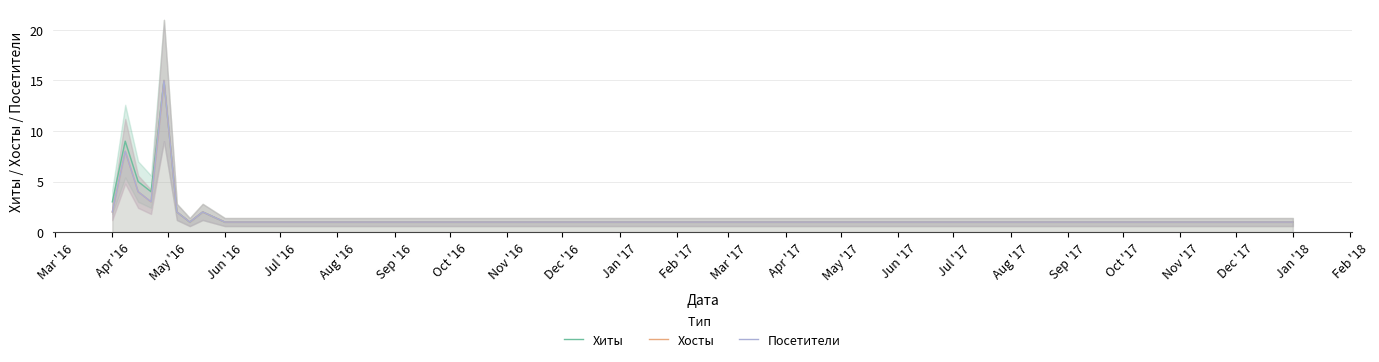

Reading right to left, what are all the values shown in this chart?

Хиты: 1	1	1	1	1	1	1	2	1	2	15	4	5	9	3
Хосты: 1	1	1	1	1	1	1	2	1	2	15	3	4	8	2
Посетители: 1	1	1	1	1	1	1	2	1	2	15	3	4	8	2